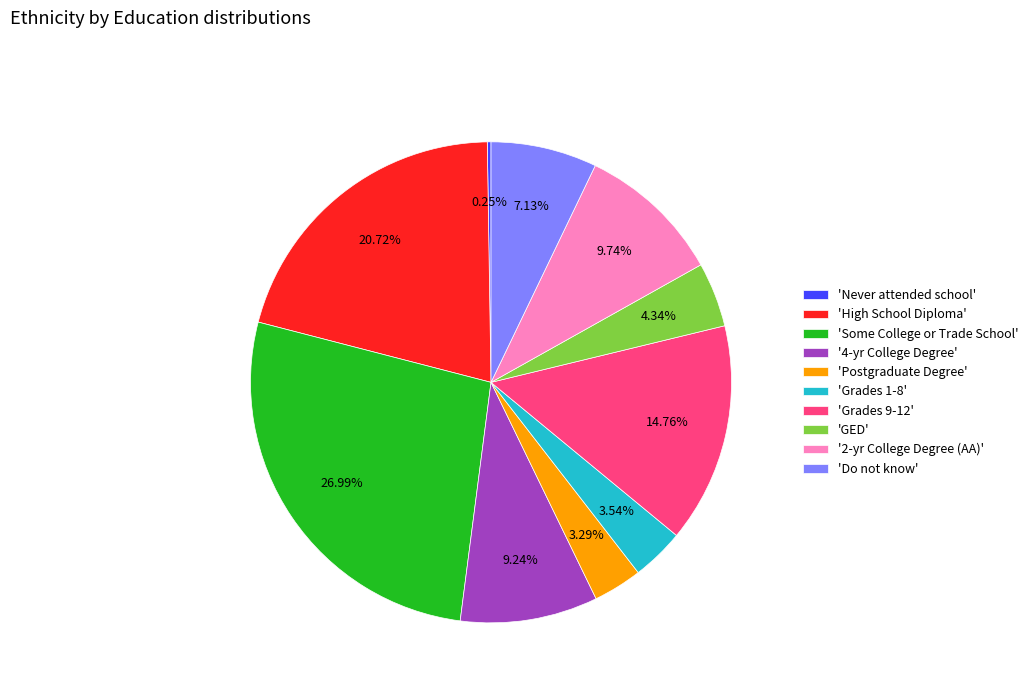

Which category has the biggest portion of the pie?

'Some College or Trade School'